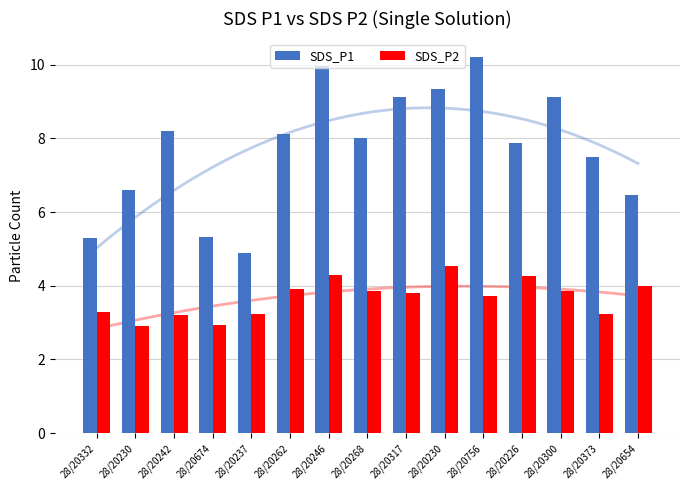

Is it true that SDS_P1 equals 8.1 at 28/20262?

True